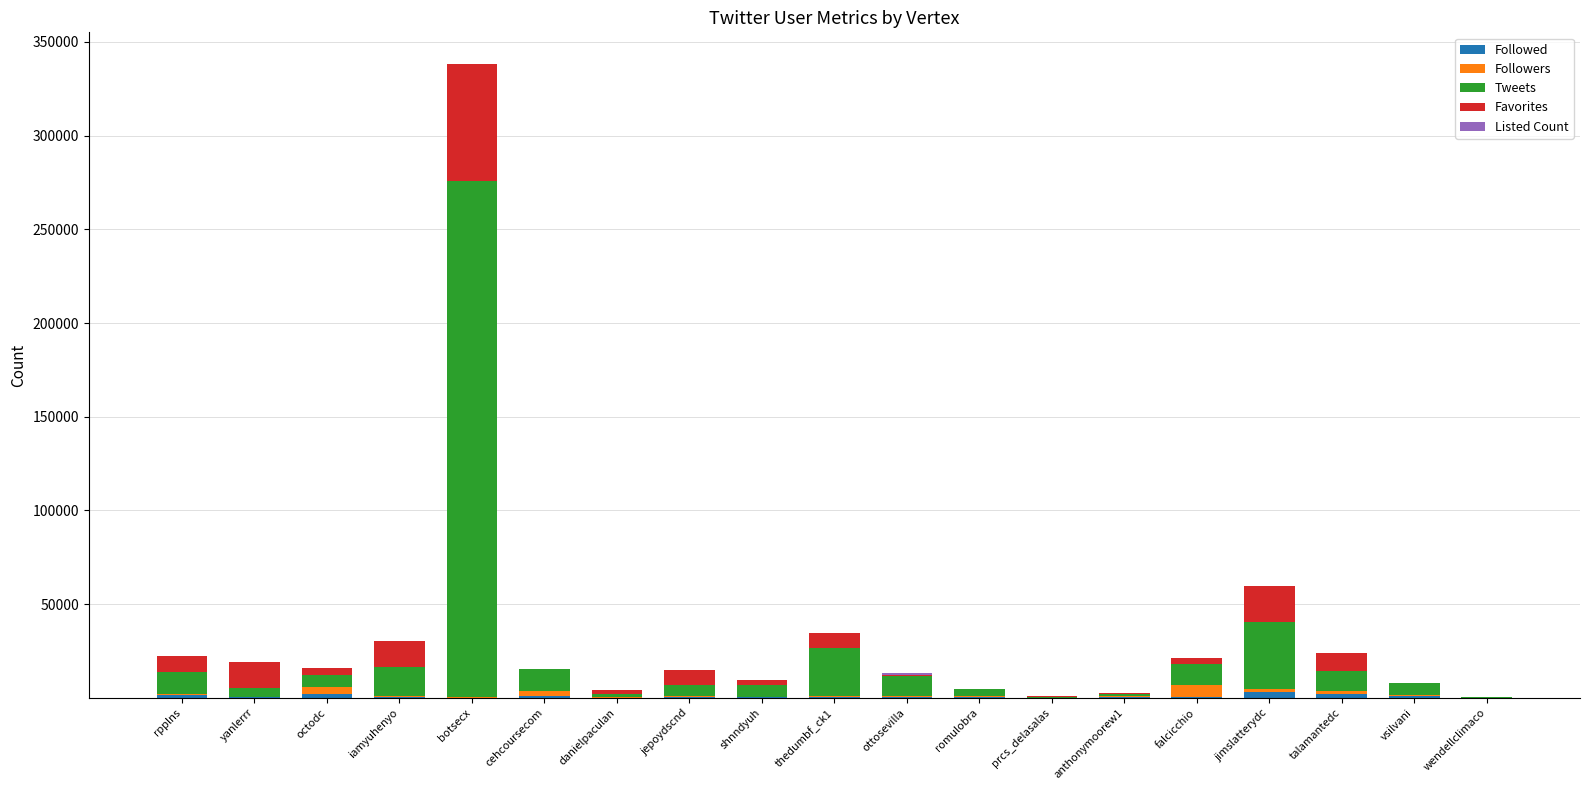

At which category is the sum across all series the highest?

botsecx